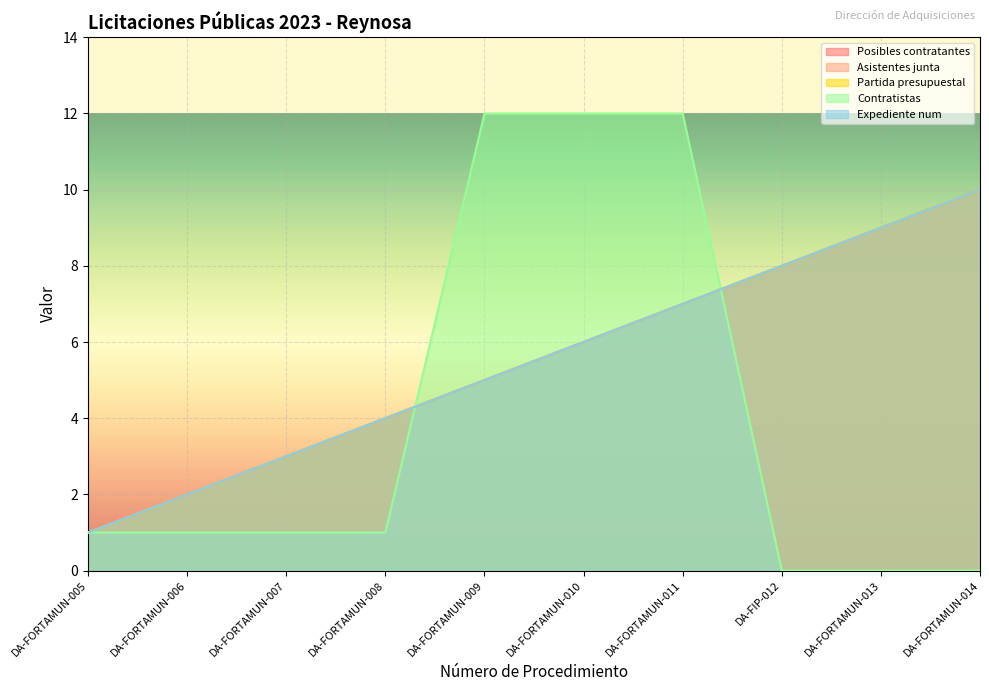

What is the total value across all series at DA-FIP-012?

32